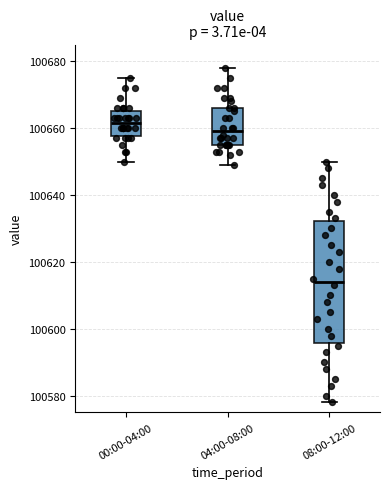

Which box has the lowest median line?

08:00-12:00